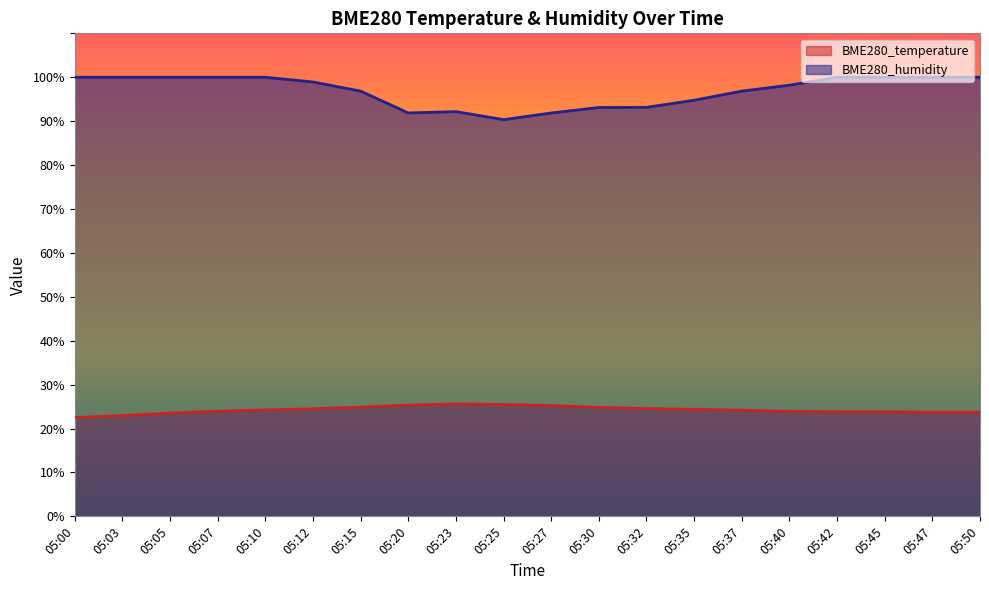

What is the sum of all BME280_temperature values?

485.0